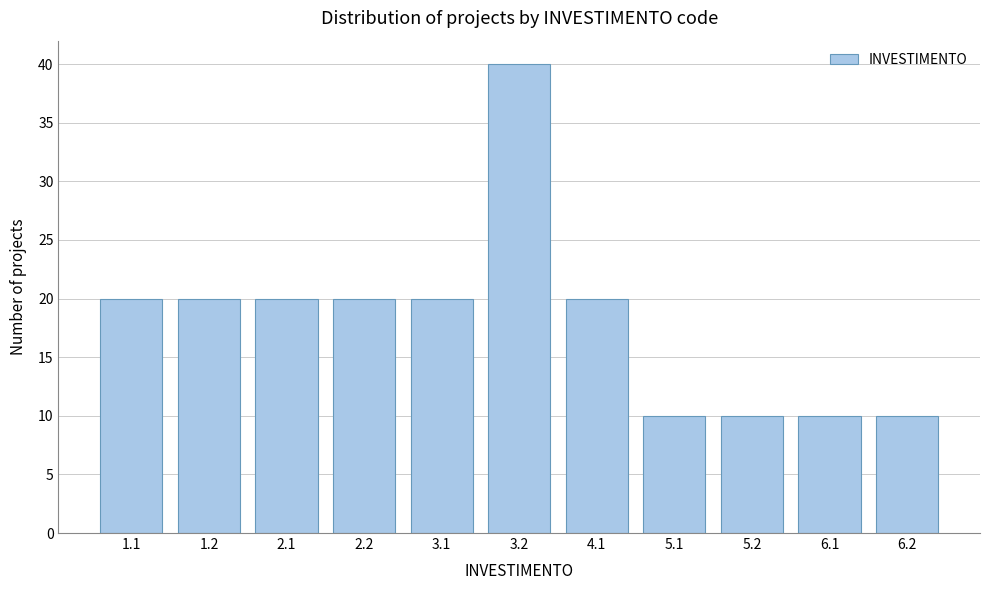

Reading left to right, what are all the values shown in this chart?

20	20	20	20	20	40	20	10	10	10	10